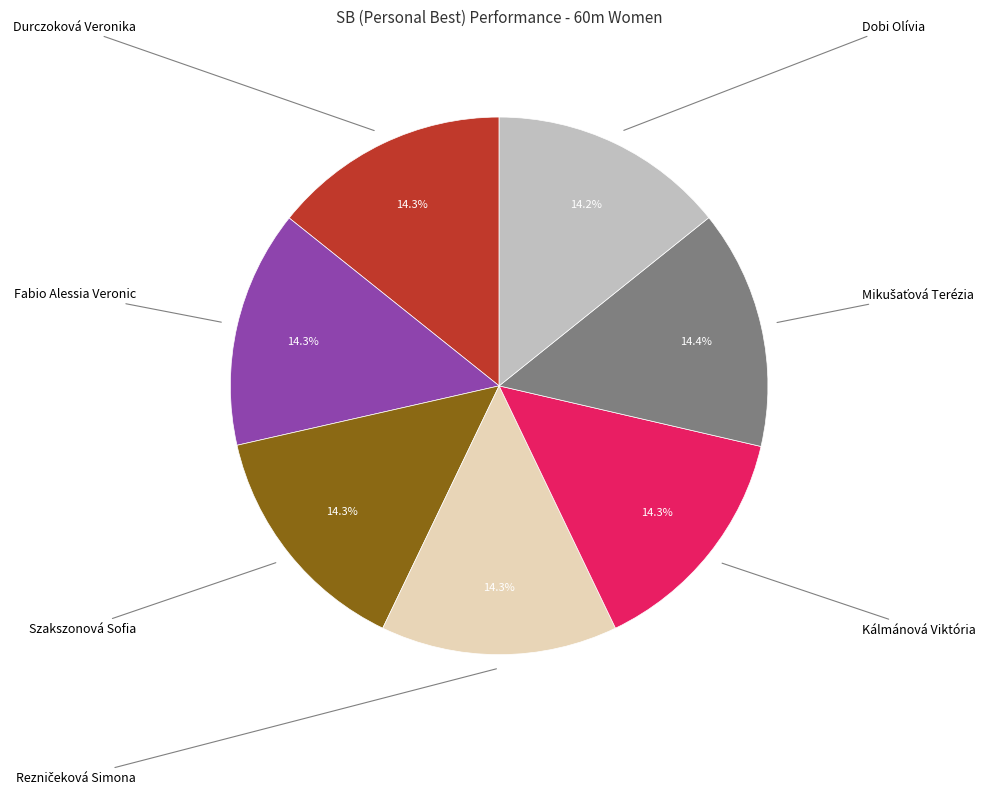

Count the number of slices in the pie.

7